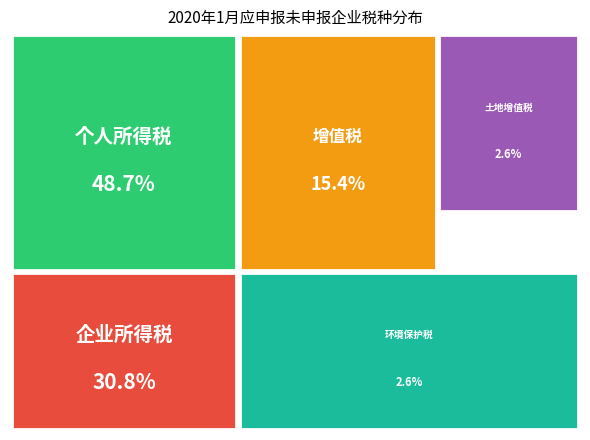

Count the number of slices in the pie.

5